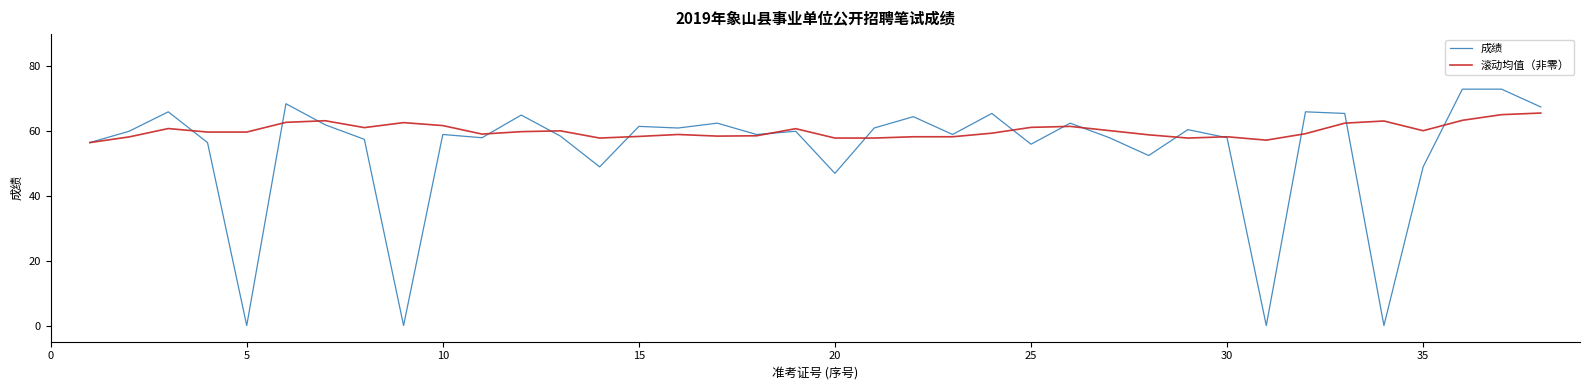

What is the highest value of the 成绩 series?

73.0